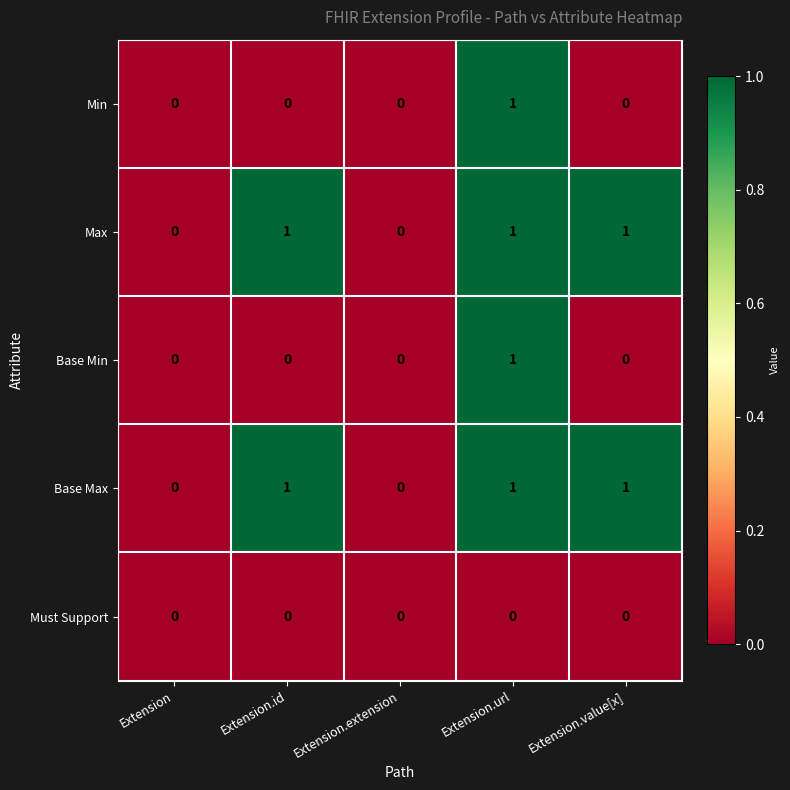

At which category is the sum across all series the highest?

Extension.url